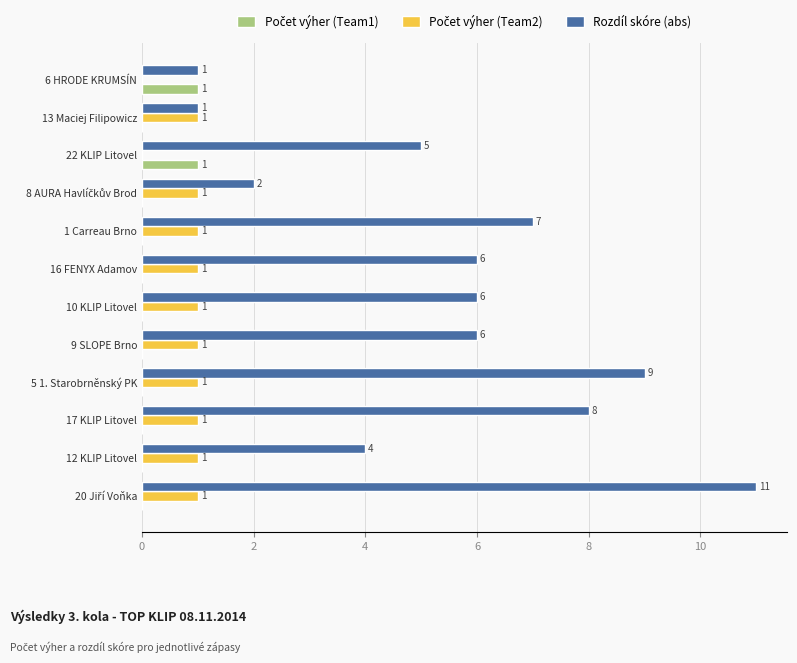

The Rozdíl skóre (abs) series shows 6 at 9 SLOPE Brno. True or false?

True